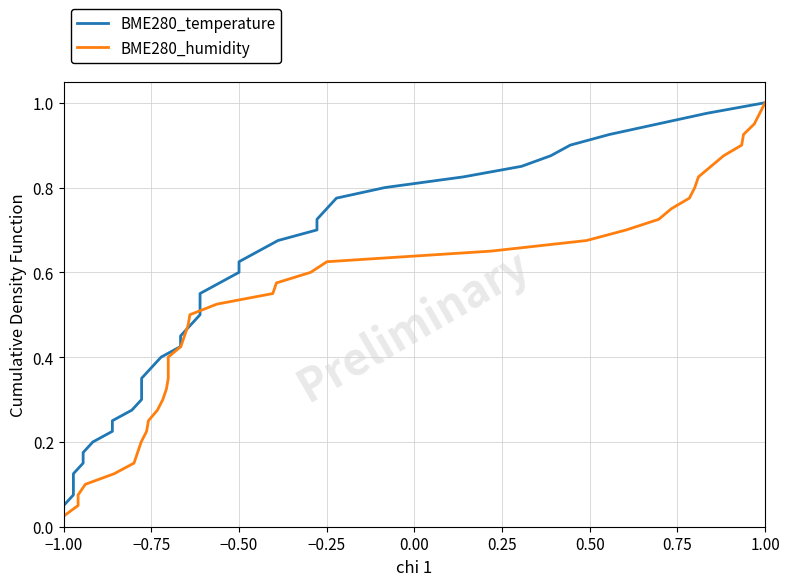

True or false: BME280_temperature has more than 1 points higher than both neighbors.

False